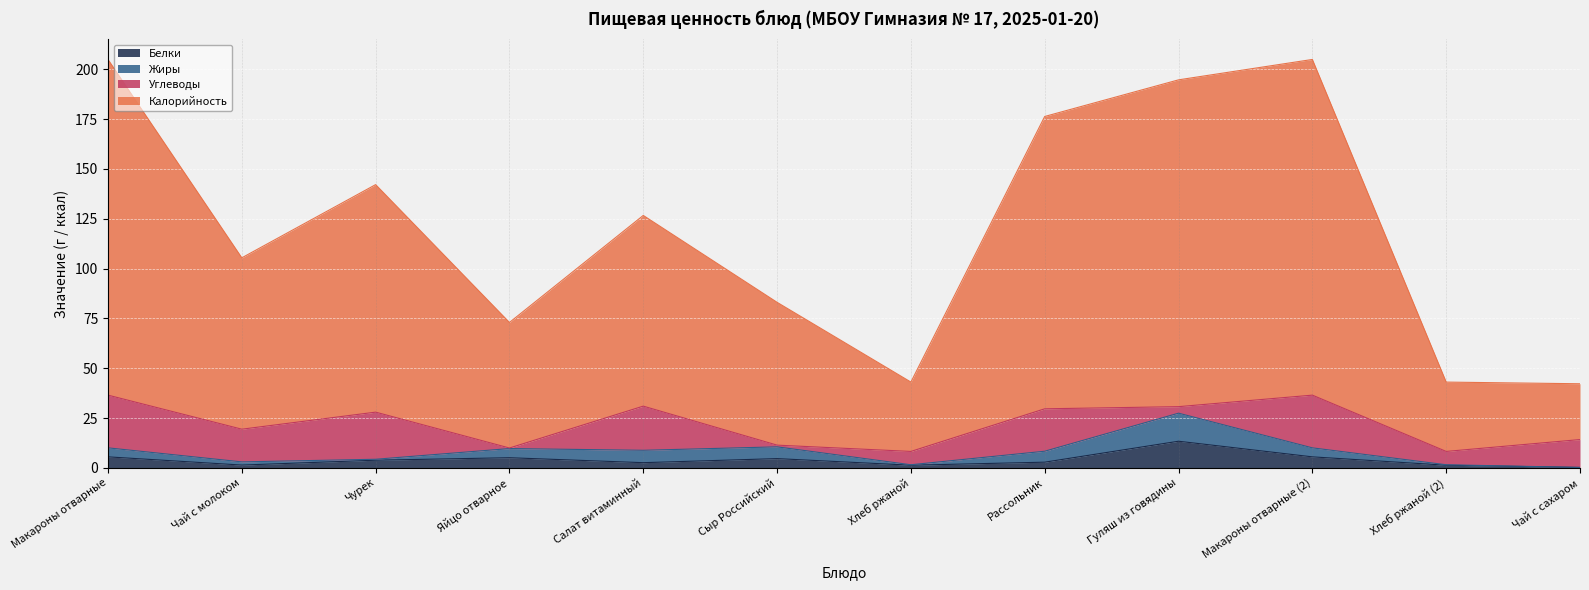

What is the approximate value of Белки at Макароны отварные?

5.5